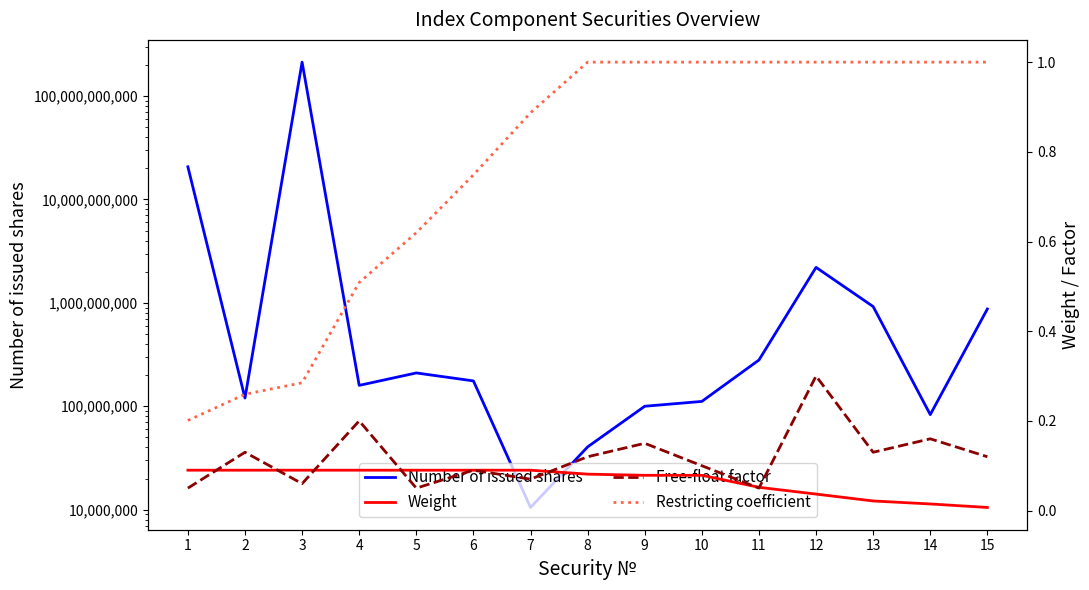

Reading left to right, transcribe all the data shown in this chart.

Number of issued shares: 1=20693945875.0	2=120000000.0	3=212827273000.0	4=159148665.0	5=210000000.0	6=175849057.0	7=10500000.0	8=40444445.0	9=100000000.0	10=111382432.0	11=280000000.0	12=2203330301.0	13=921052700.0	14=83000000.0	15=872900000.0
Weight: 1=0.1	2=0.1	3=0.1	4=0.1	5=0.1	6=0.1	7=0.1	8=0.1	9=0.1	10=0.1	11=0.1	12=0.0	13=0.0	14=0.0	15=0.0
Free-float factor: 1=0.1	2=0.1	3=0.1	4=0.2	5=0.1	6=0.1	7=0.1	8=0.1	9=0.1	10=0.1	11=0.1	12=0.3	13=0.1	14=0.2	15=0.1
Restricting coefficient: 1=0.2	2=0.3	3=0.3	4=0.5	5=0.6	6=0.7	7=0.9	8=1.0	9=1.0	10=1.0	11=1.0	12=1.0	13=1.0	14=1.0	15=1.0